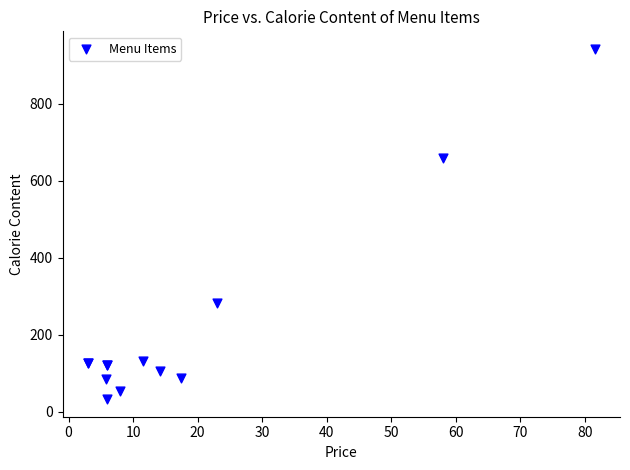

What Y value in the scatter plot is closest to 487?

660.0